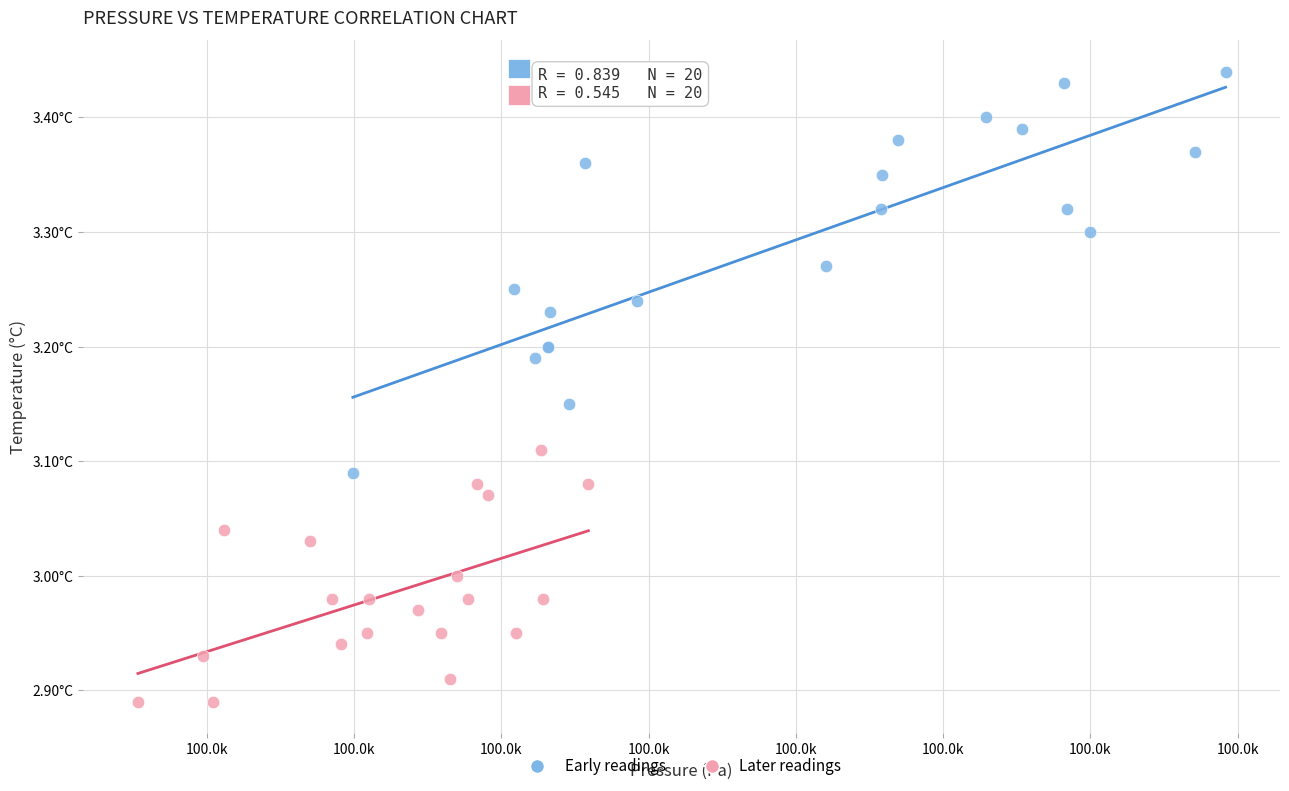

Which series has the widest spread of Y values?

Early readings